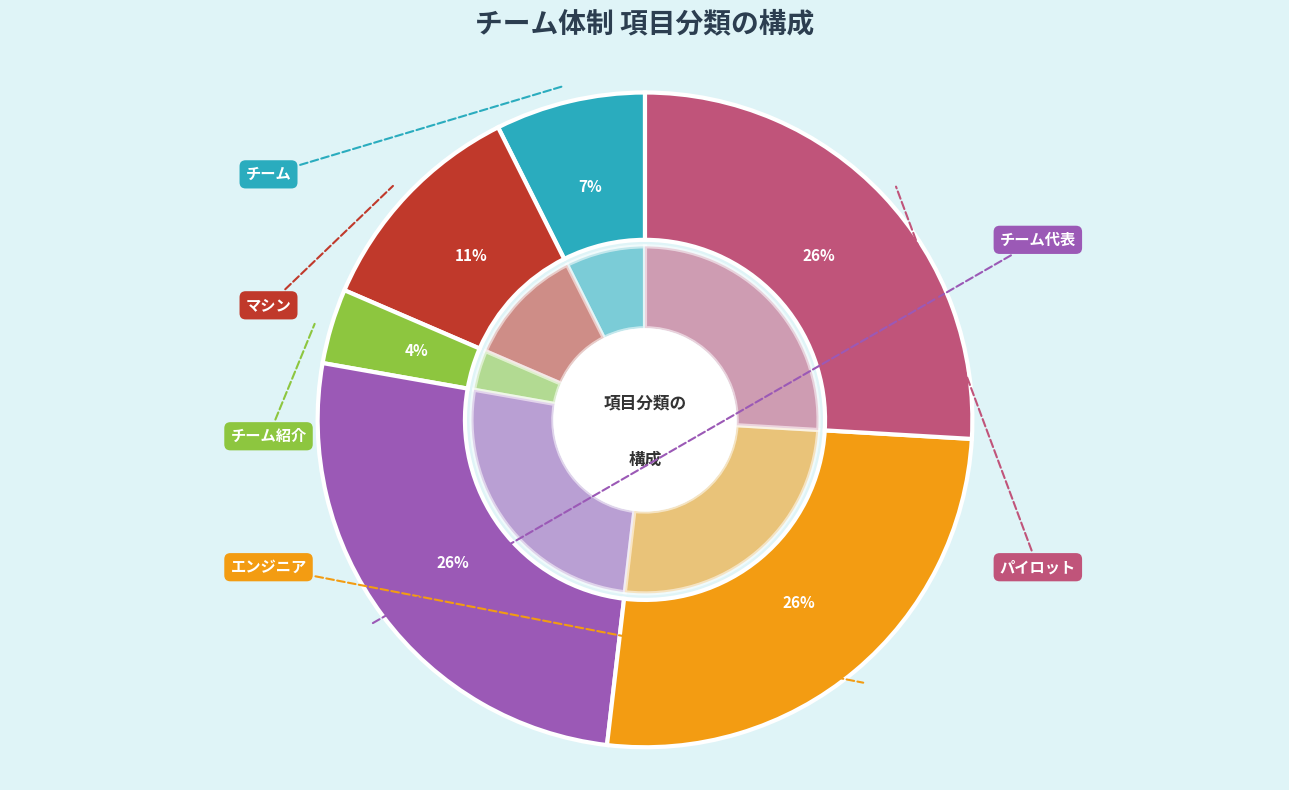

The エンジニア slice represents 35% of the pie. True or false?

False